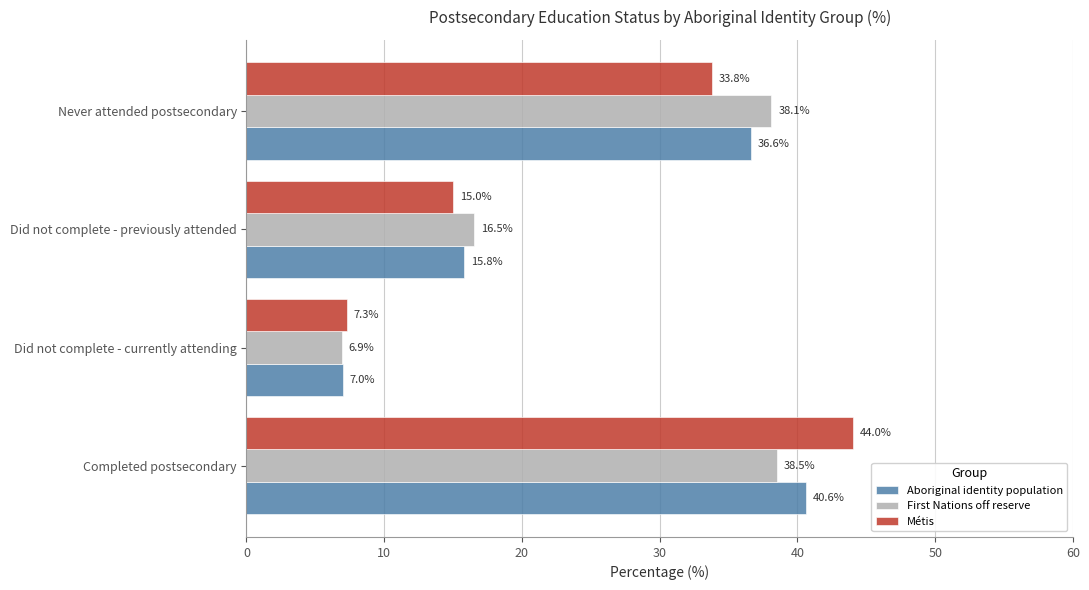

Which category has the lowest value across all series?

Did not complete - currently attending